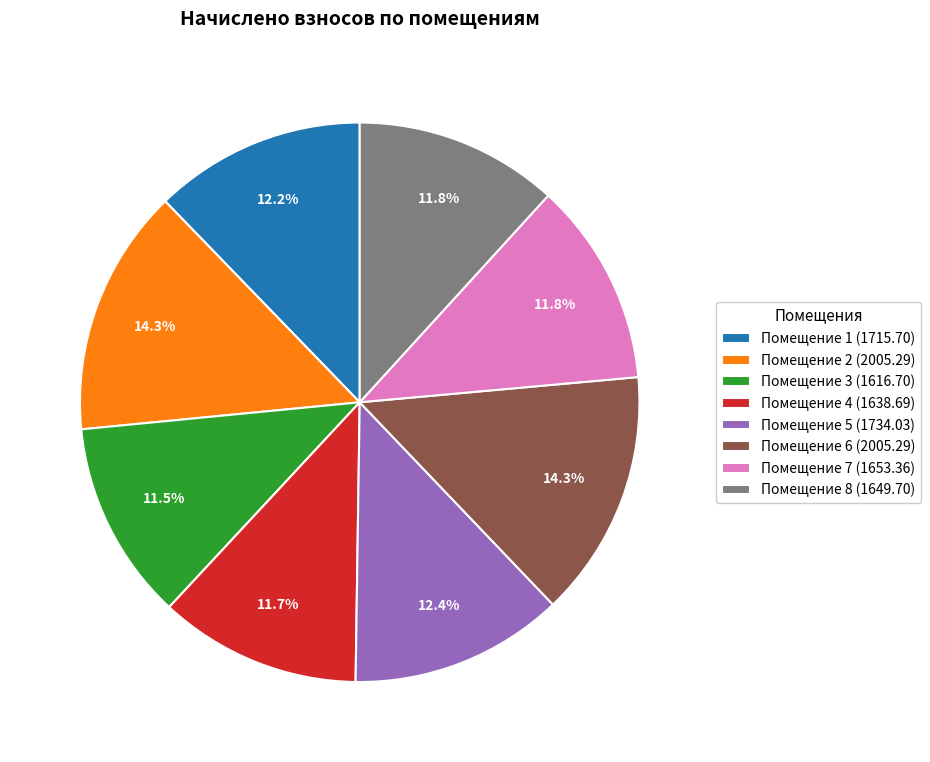

Is there a majority slice in this chart?

No